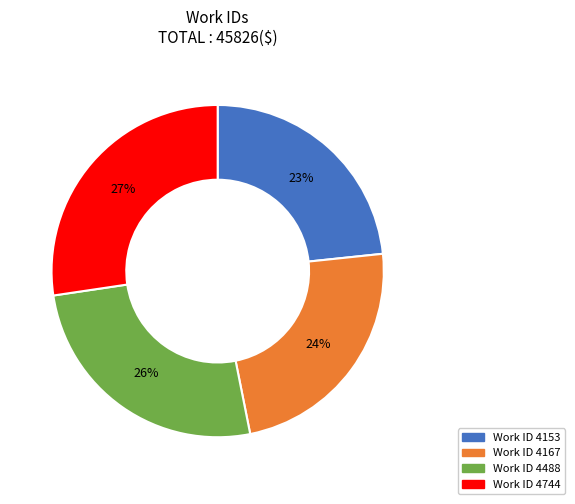

To the nearest percent, what is the average slice percentage?

25%